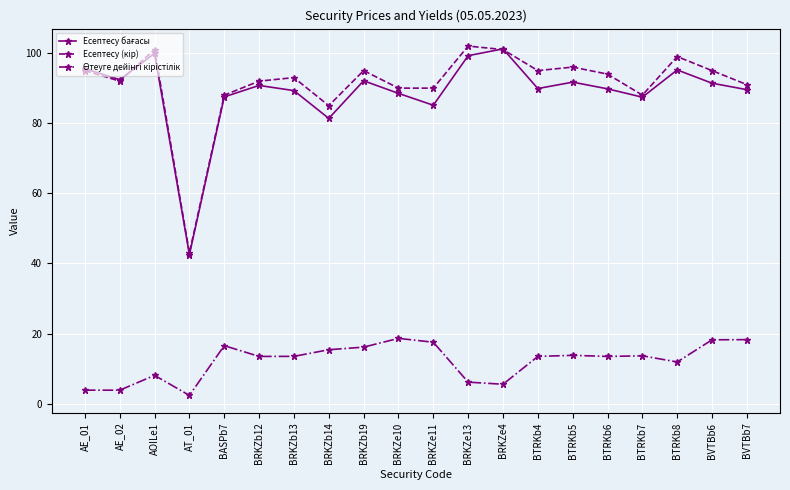

At how many categories does at least one series exceed 67?

19